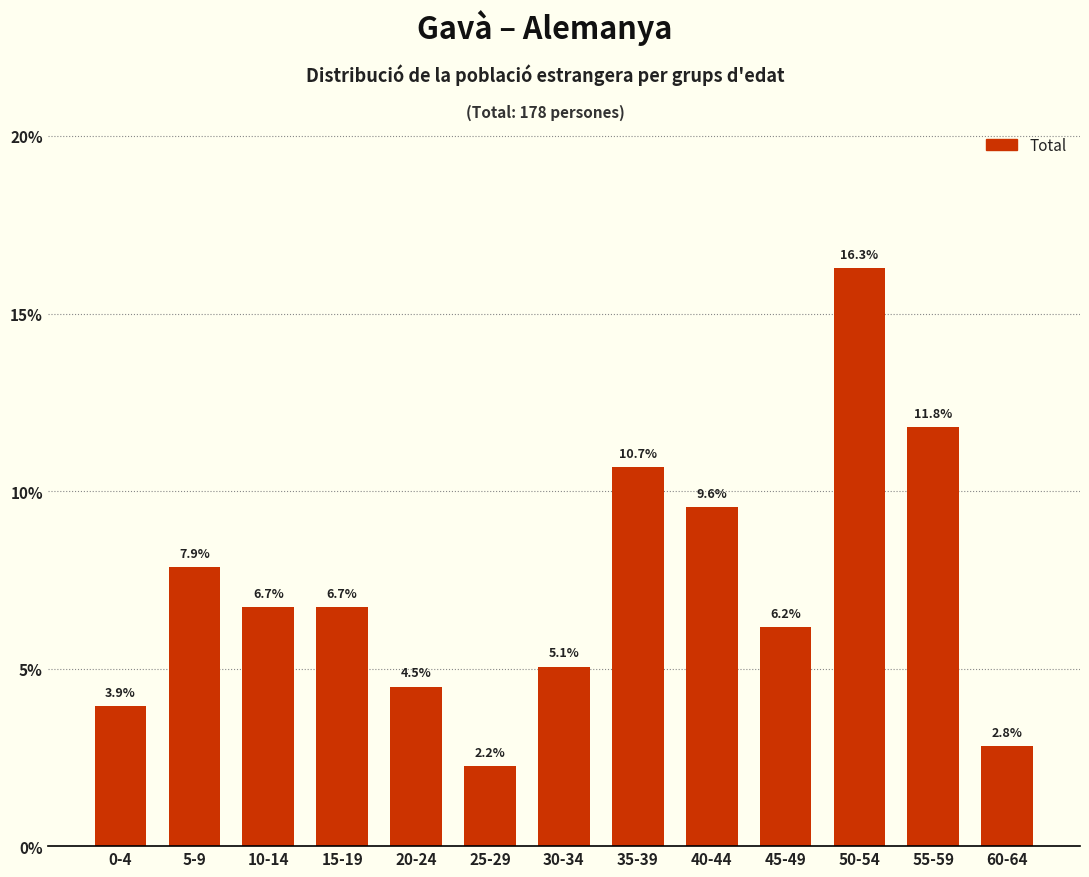

Reading left to right, what are all the values shown in this chart?

0-4=3.9	5-9=7.9	10-14=6.7	15-19=6.7	20-24=4.5	25-29=2.2	30-34=5.1	35-39=10.7	40-44=9.6	45-49=6.2	50-54=16.3	55-59=11.8	60-64=2.8